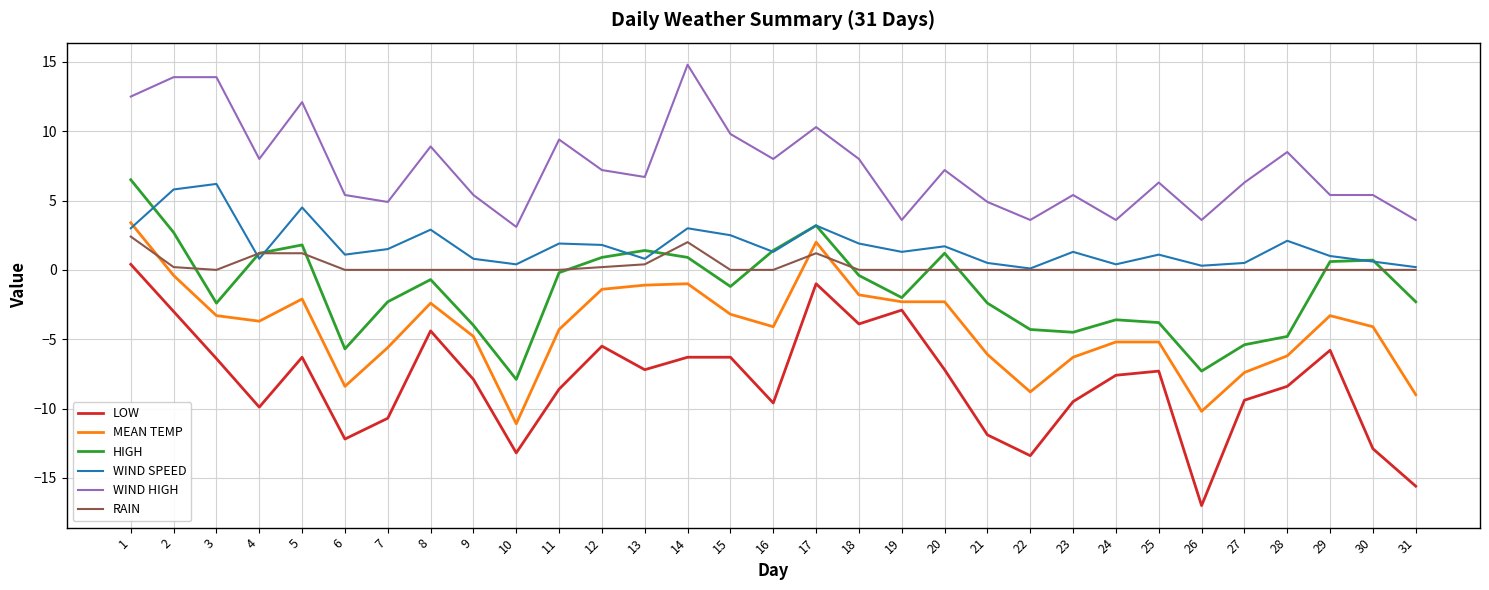

Which series has the largest range (max minus min)?

LOW